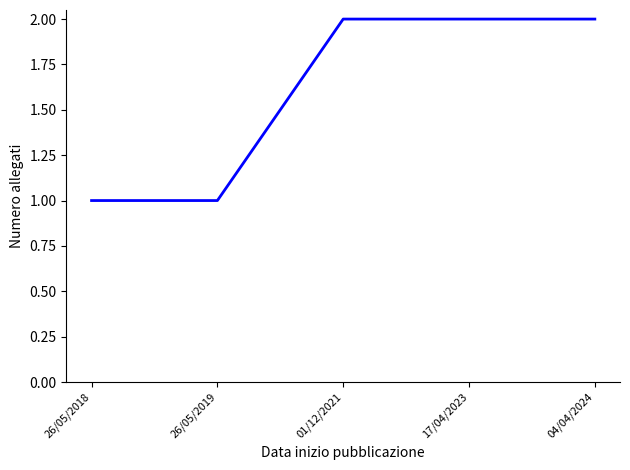

Reading left to right, list all the values displayed in this chart.

26/05/2018=1	26/05/2019=1	01/12/2021=2	17/04/2023=2	04/04/2024=2